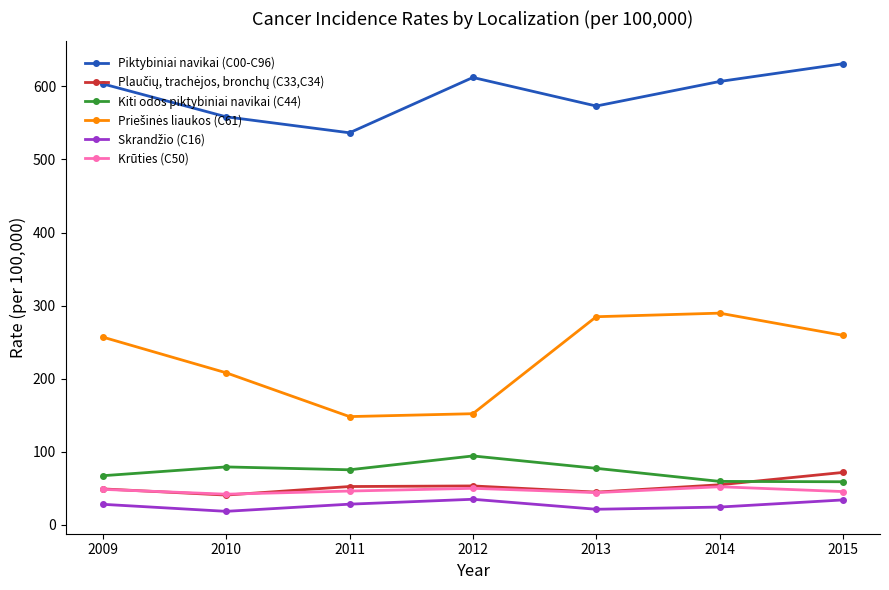

Is it true that Krūties (C50) equals 50.1 at 2012?

True